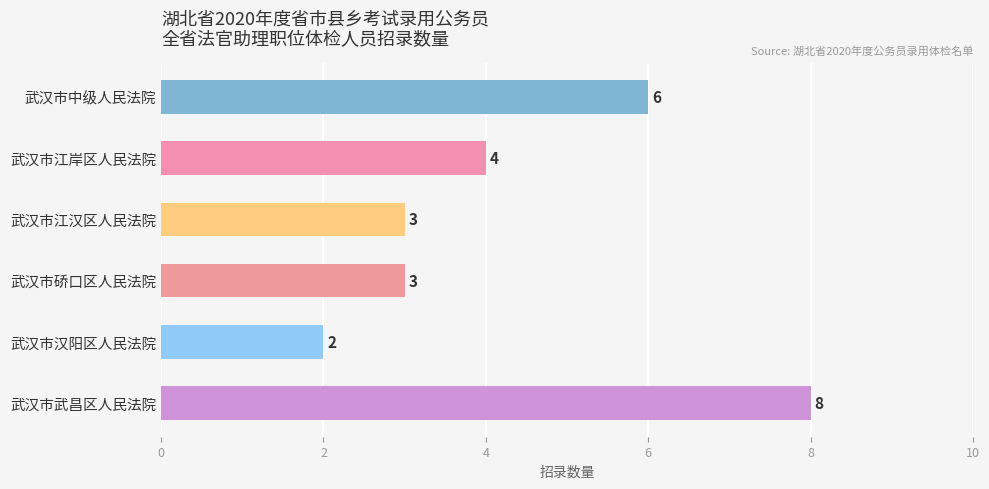

Reading bottom to top, extract all data points from this chart.

武汉市武昌区人民法院=8	武汉市汉阳区人民法院=2	武汉市硚口区人民法院=3	武汉市江汉区人民法院=3	武汉市江岸区人民法院=4	武汉市中级人民法院=6